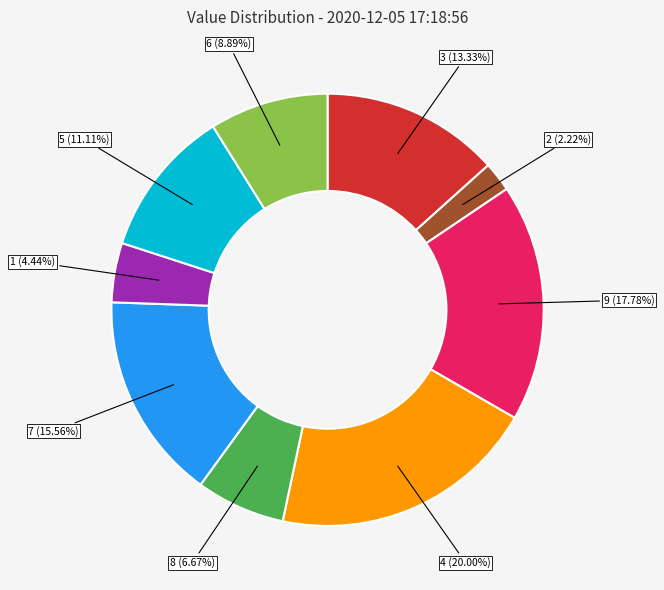

Which category has the smallest portion of the pie?

2